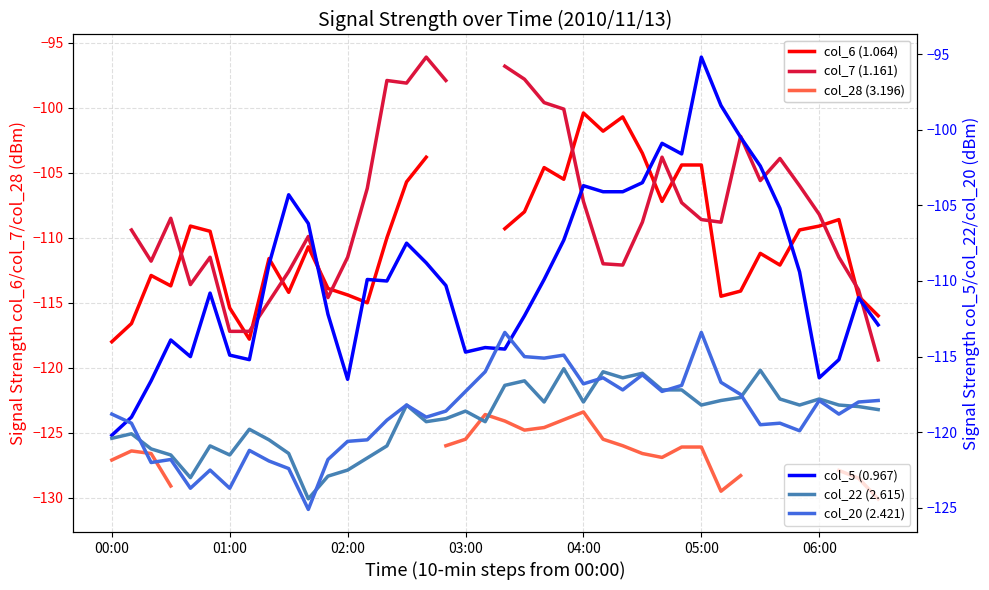

What is the difference between the col_6 (1.064) values at 34 and 38?

2.4